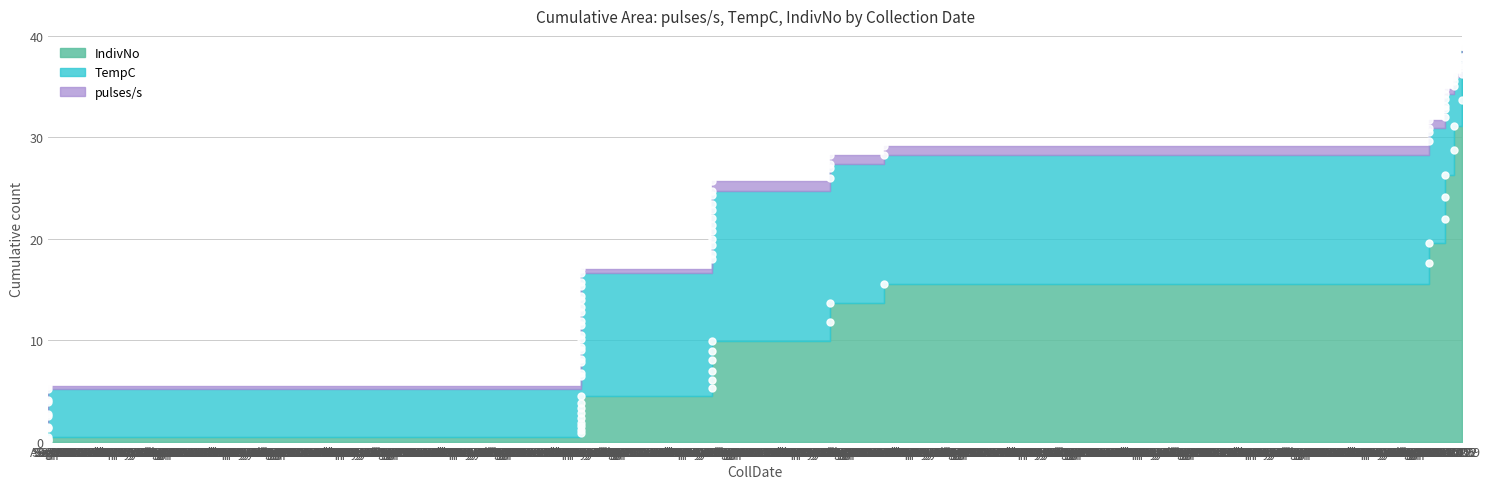

How many lines are shown in the chart?

3